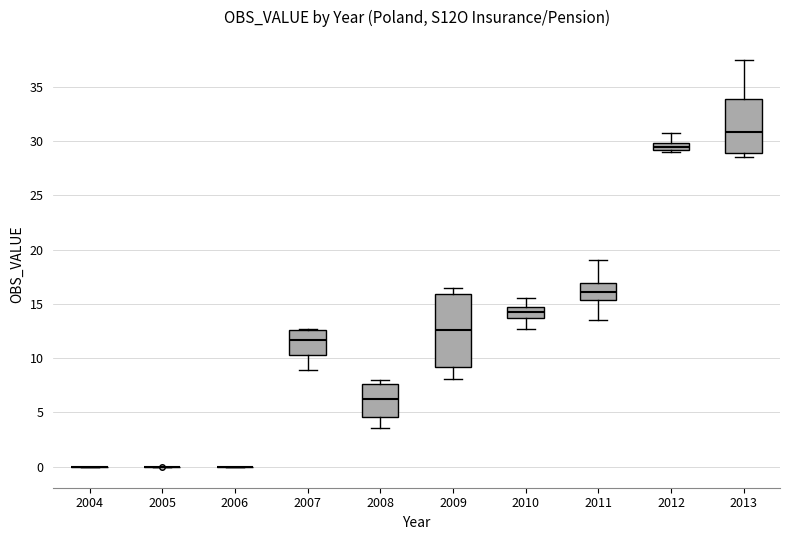

Where is the upper edge of the box at x = 2011 on the y-axis? The values are not printed on the chart, so give them approximately, as read against the axis.

17.0